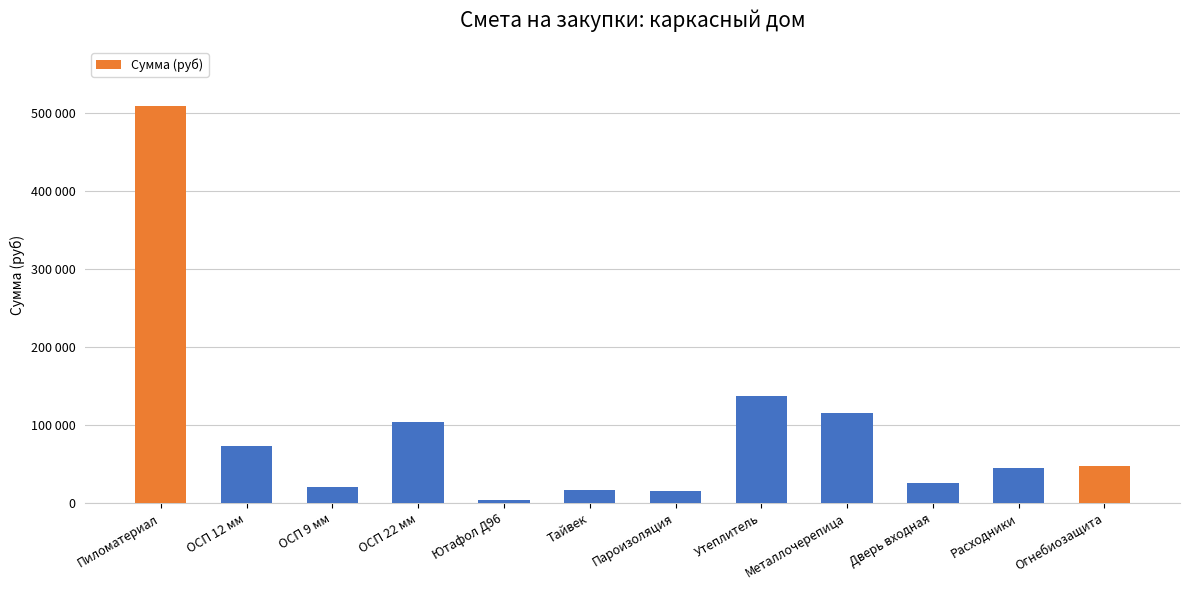

Are the bars horizontal?

No